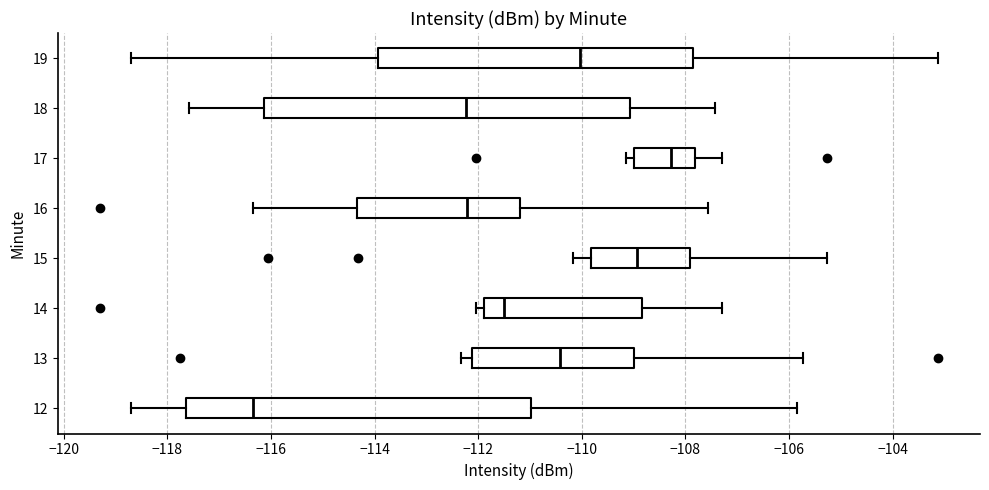

Reading bottom to top, transcribe this box plot: for each box, give where its median line is, the range the box spans, and where its two whiskers end, as read against the x-axis. The values are not printed on the chart, so give them approximately, as read against the axis.

12: median -116.4, box -117.6 to -111.0, whiskers -118.8 to -105.8
13: median -110.4, box -112.2 to -109.0, whiskers -112.4 to -105.8
14: median -111.6, box -111.8 to -108.8, whiskers -112.0 to -107.4
15: median -109.0, box -109.8 to -108.0, whiskers -110.2 to -105.2
16: median -112.2, box -114.4 to -111.2, whiskers -116.4 to -107.6
17: median -108.2, box -109.0 to -107.8, whiskers -109.2 to -107.4
18: median -112.2, box -116.2 to -109.0, whiskers -117.6 to -107.4
19: median -110.0, box -114.0 to -107.8, whiskers -118.8 to -103.2